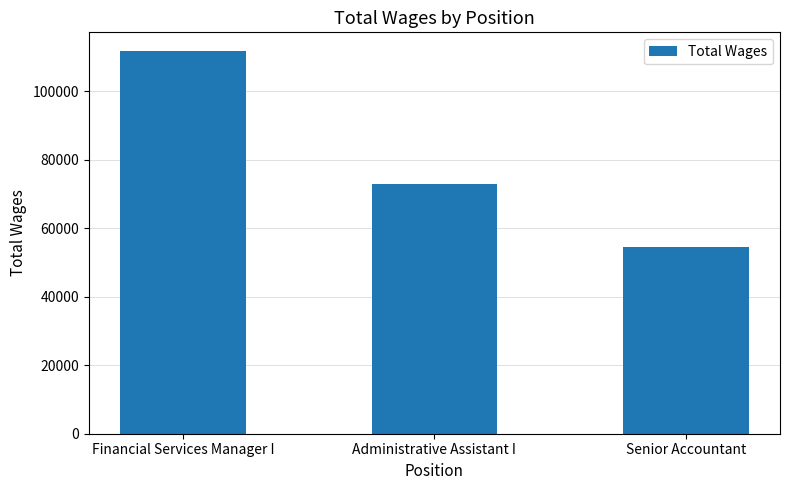

Between Senior Accountant and Financial Services Manager I, which is larger?

Financial Services Manager I